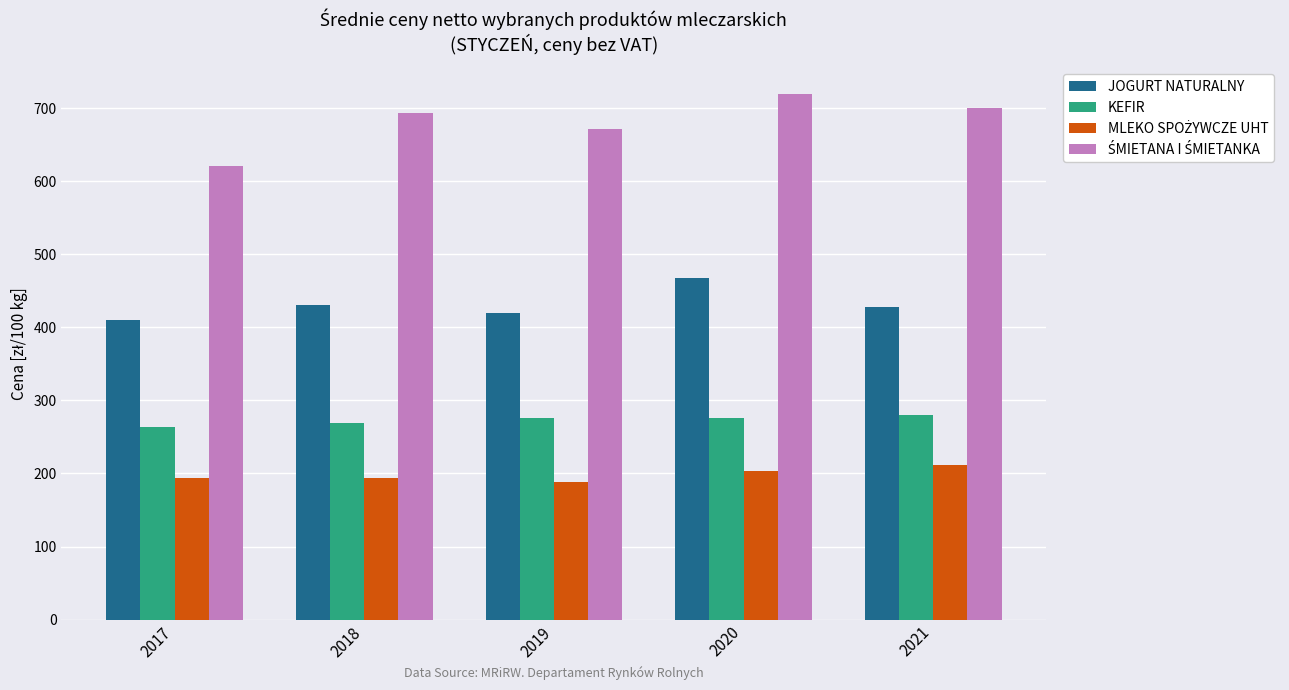

What is the difference between the maximum and minimum values in the JOGURT NATURALNY series?

57.2